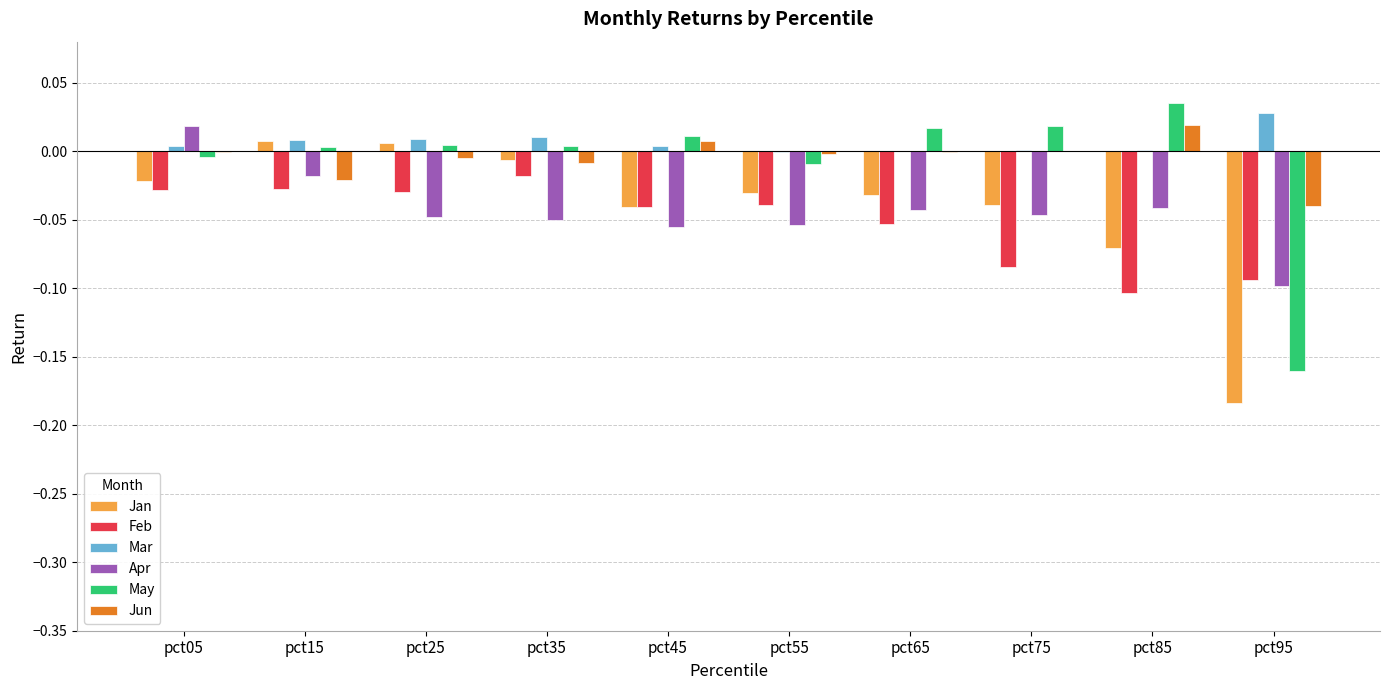

What are all the series names shown in the legend?

Jan, Feb, Mar, Apr, May, Jun